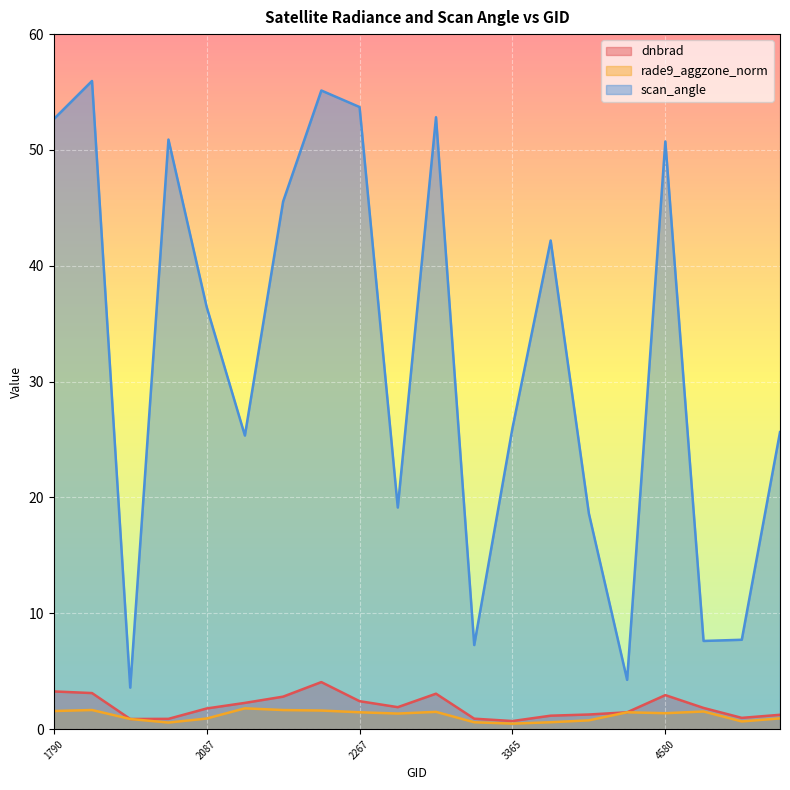

Where is the first local maximum for scan_angle?

1808